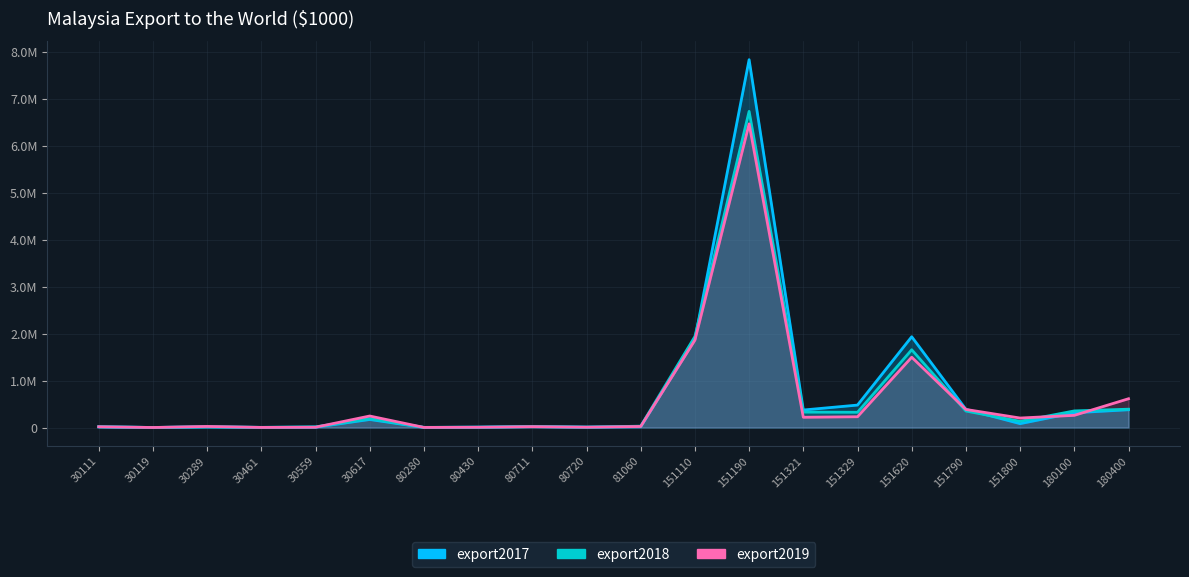

What is the sum of the export2017 values at 180400 and 151800?

461511